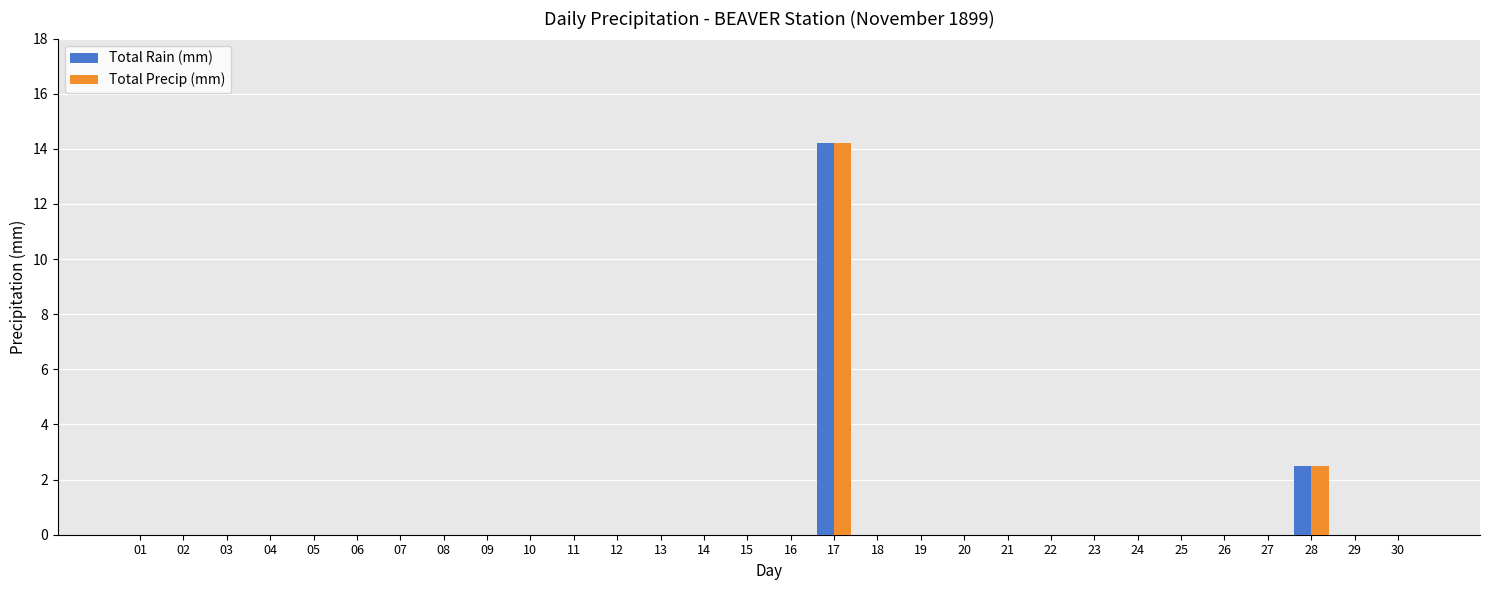

Reading left to right, list all the values displayed in this chart.

Total Rain (mm): 0.0	0.0	0.0	0.0	0.0	0.0	0.0	0.0	0.0	0.0	0.0	0.0	0.0	0.0	0.0	0.0	14.2	0.0	0.0	0.0	0.0	0.0	0.0	0.0	0.0	0.0	0.0	2.5	0.0	0.0
Total Precip (mm): 0.0	0.0	0.0	0.0	0.0	0.0	0.0	0.0	0.0	0.0	0.0	0.0	0.0	0.0	0.0	0.0	14.2	0.0	0.0	0.0	0.0	0.0	0.0	0.0	0.0	0.0	0.0	2.5	0.0	0.0